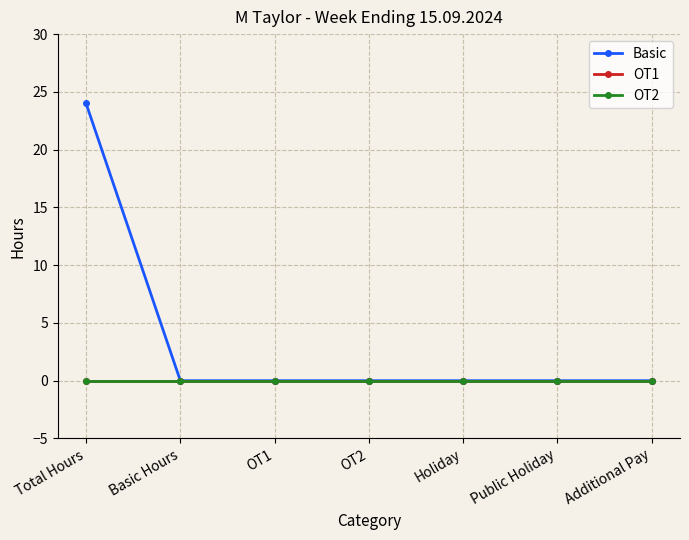

Between Basic Hours and OT1, which is larger?

Basic Hours